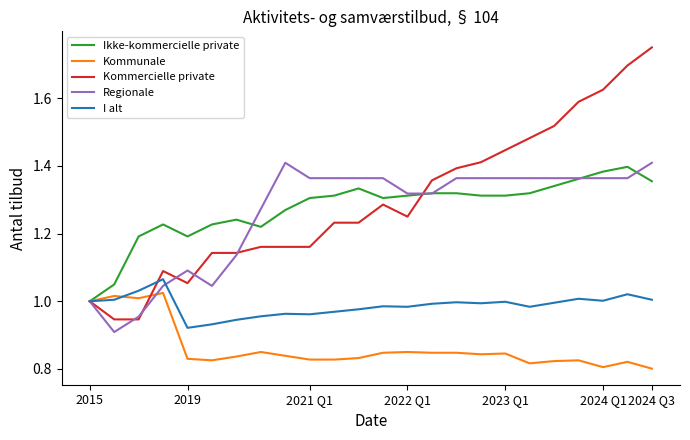

Which series has the widest spread of values?

Kommercielle private